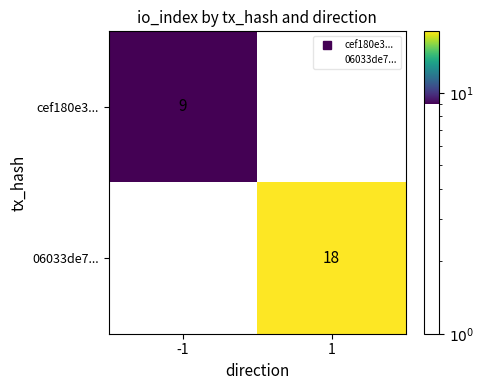

Reading left to right, extract all data points from this chart.

cef180e3...: -1=9	1=0
06033de7...: -1=0	1=18